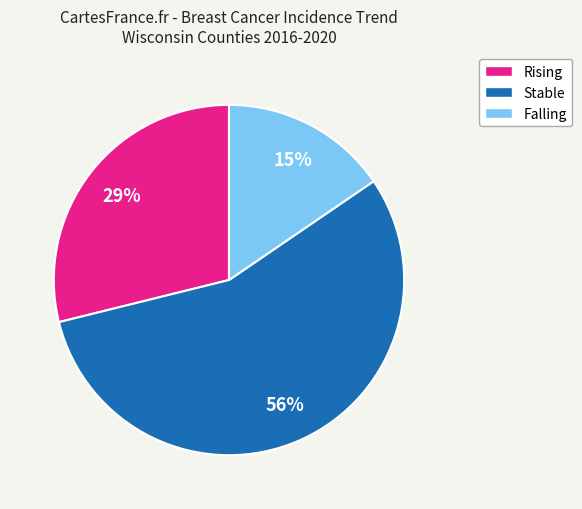

To the nearest percent, what is the average slice percentage?

33%